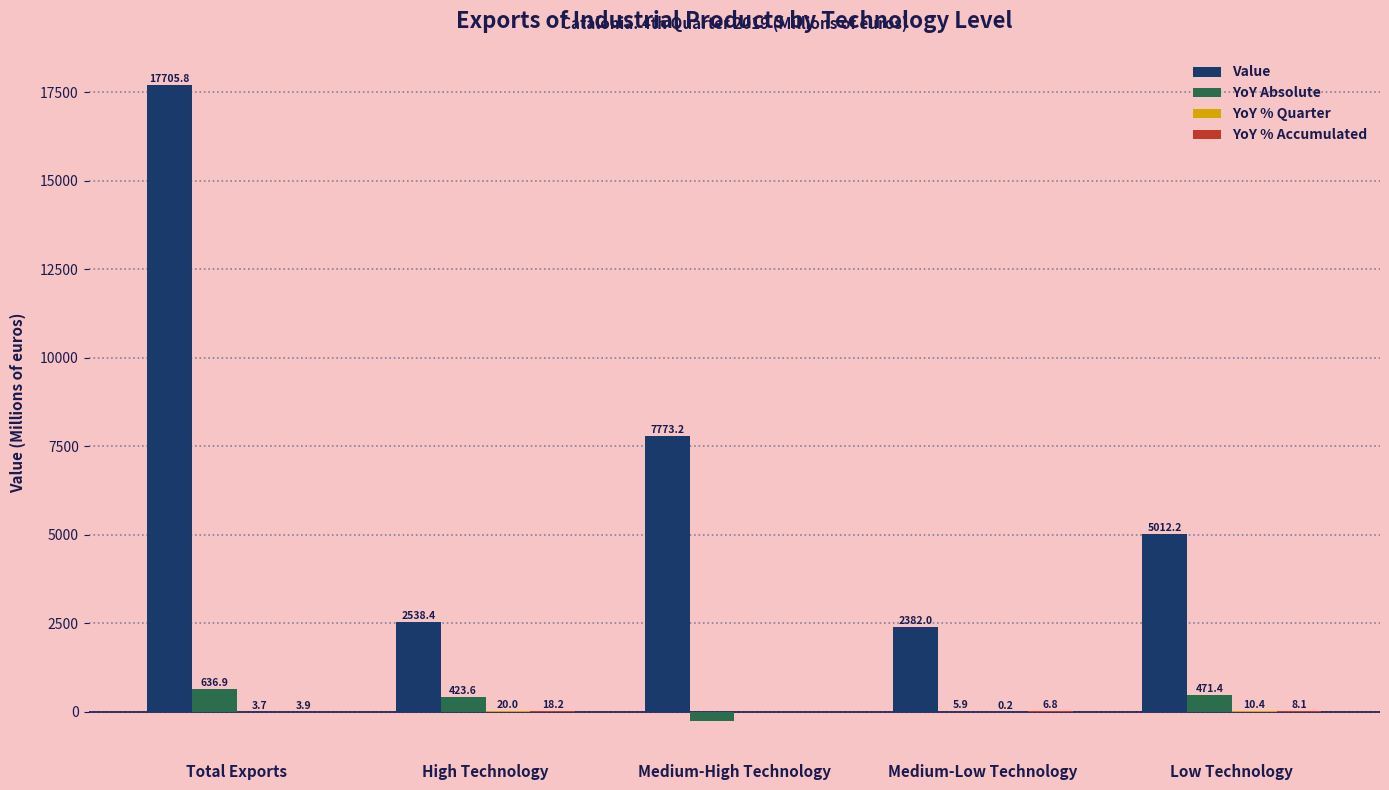

What is the sum of all Value values?

35411.6